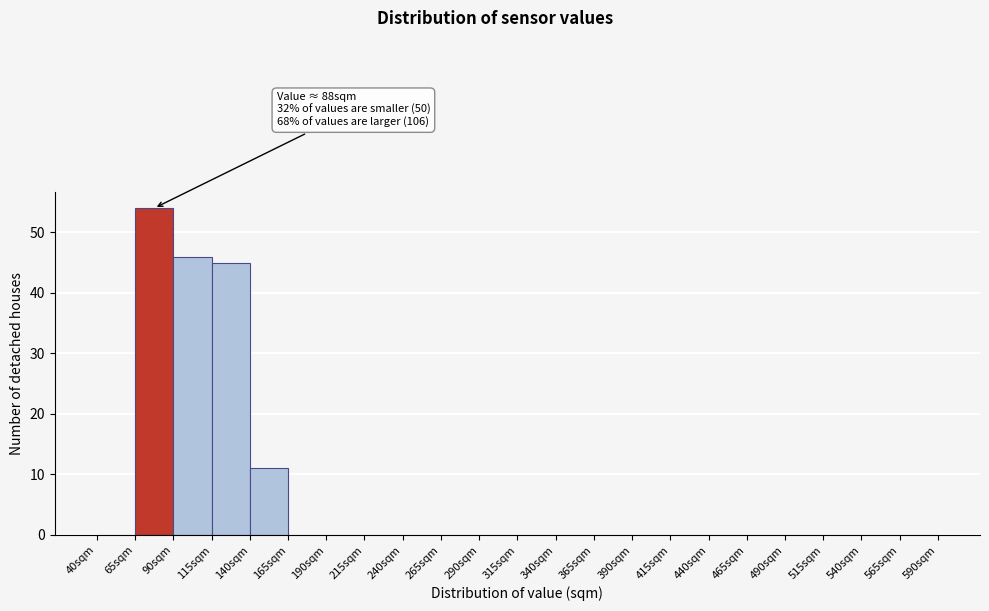

Which range on the x-axis has the tallest bar?

65 to 90